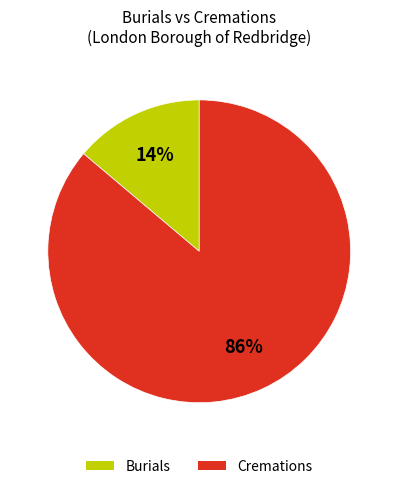

Rank the categories by value from lowest to highest.

Burials, Cremations